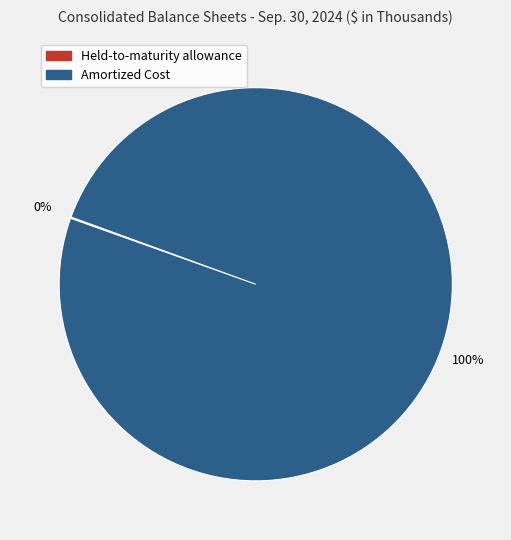

To the nearest percent, what is the difference between the largest and smallest slice percentages?

100%